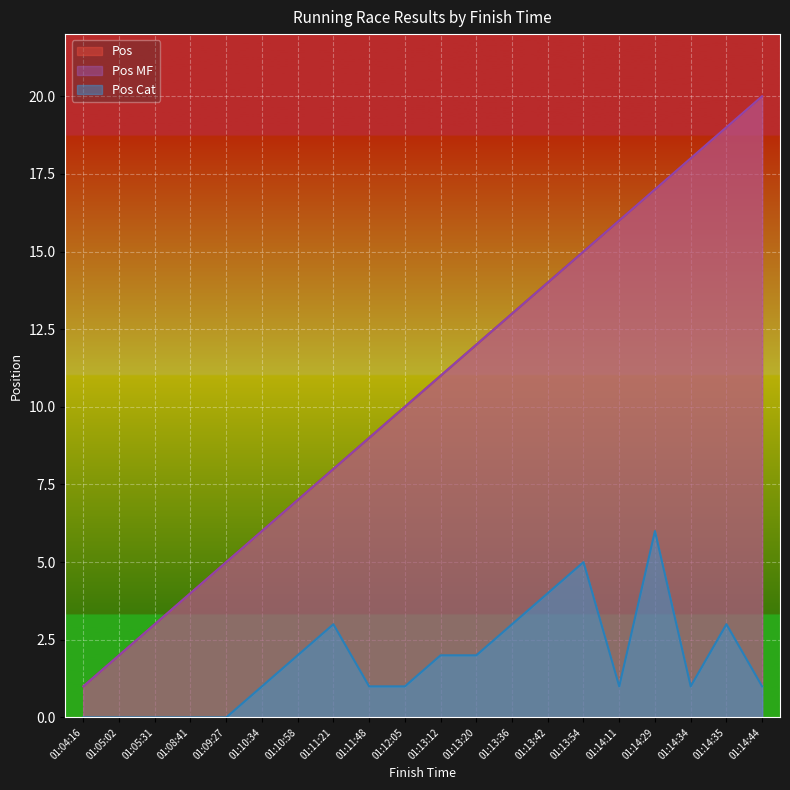

What are all the series names shown in the legend?

Pos, Pos MF, Pos Cat